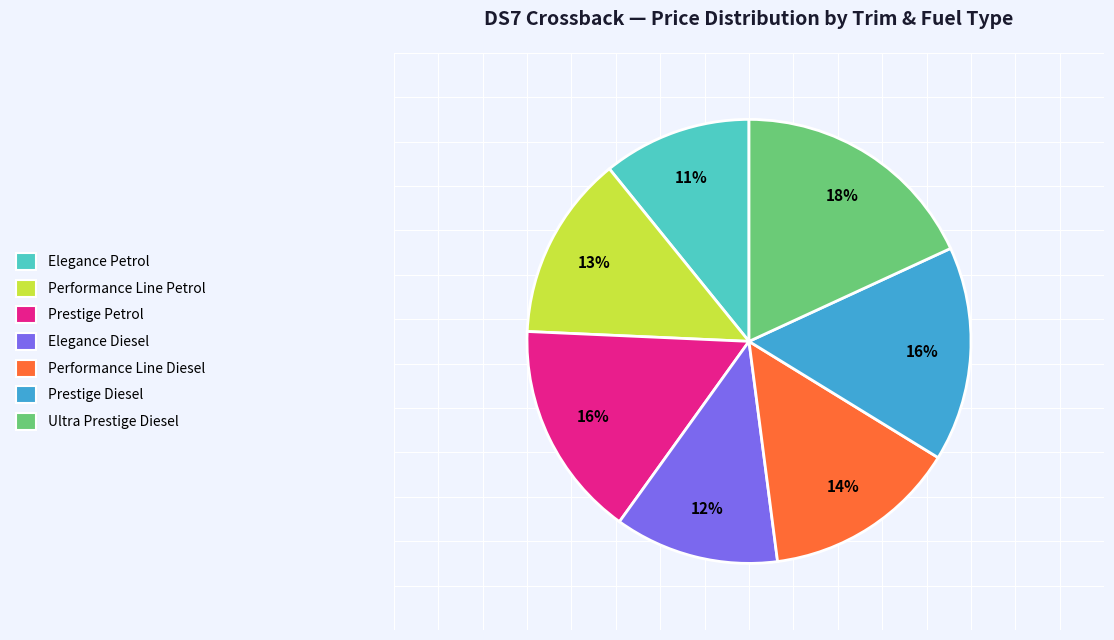

How many slices are in this pie chart?

7